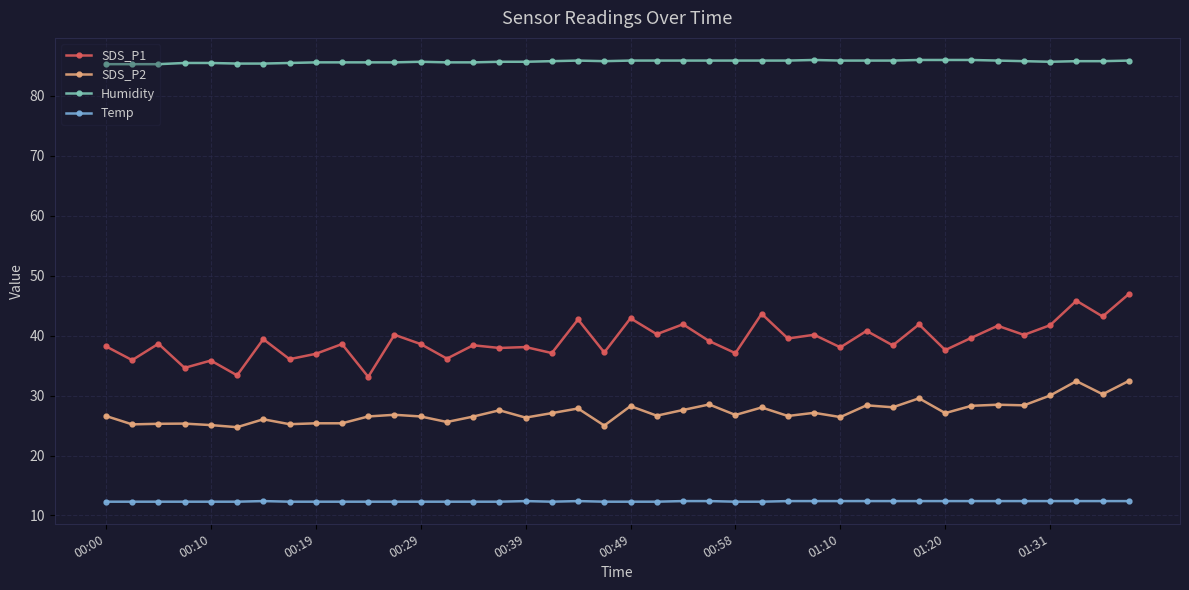

Which series has the widest spread of values?

SDS_P1